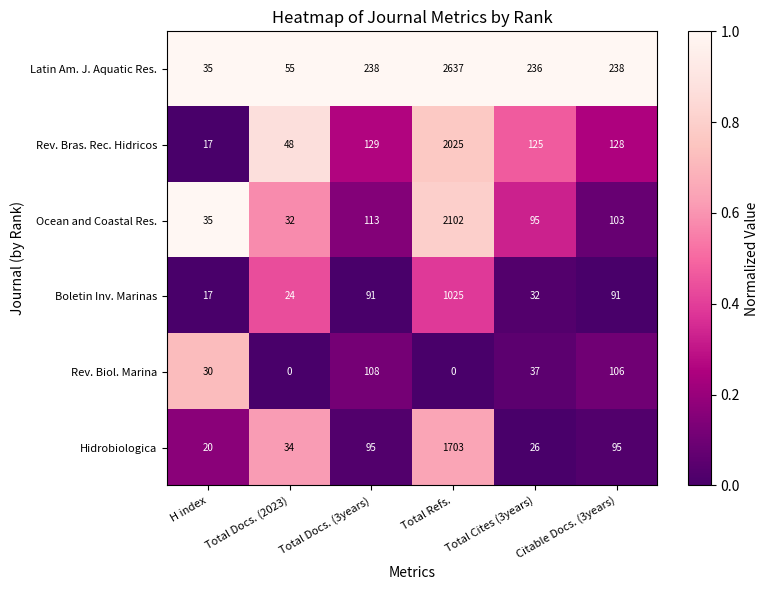

What is the highest value of the Latin Am. J. Aquatic Res. series?

2637